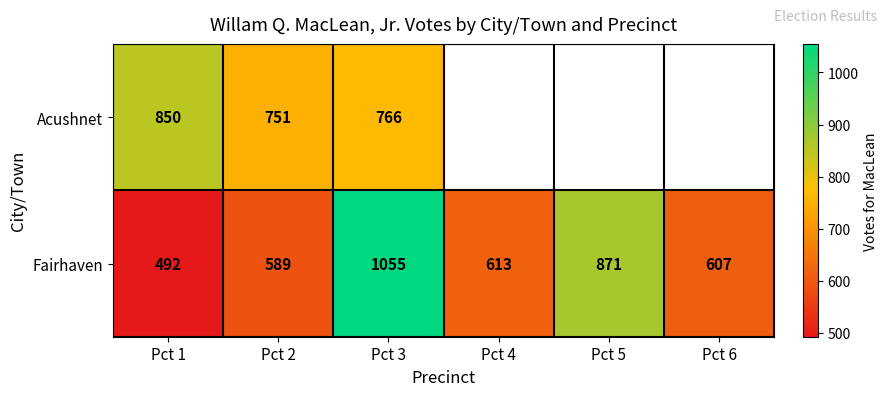

True or false: Fairhaven has a value of 613 at Pct 4.

True